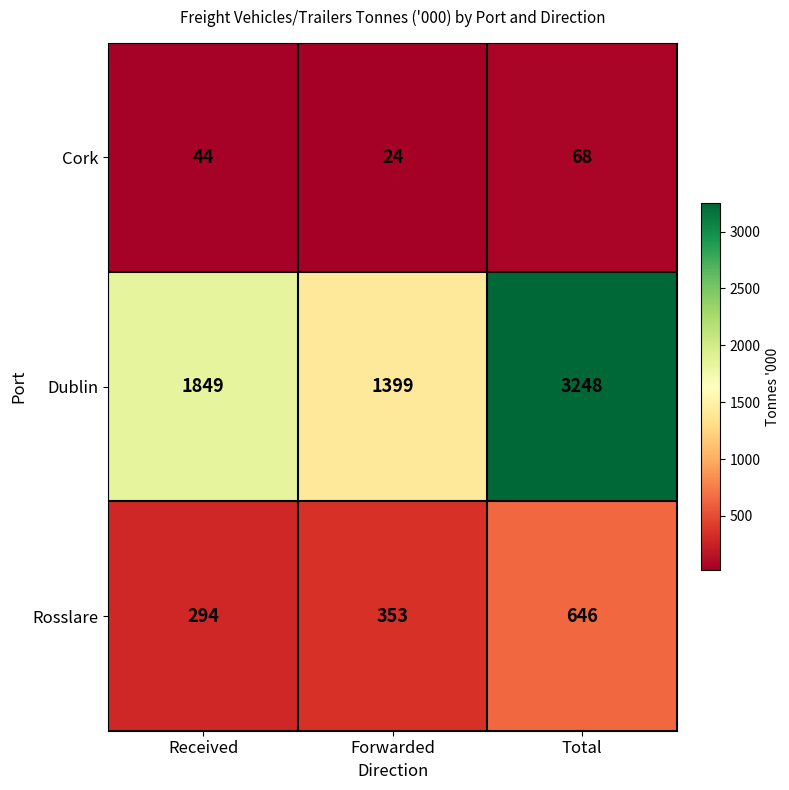

What is the sum of all Dublin values?

6496